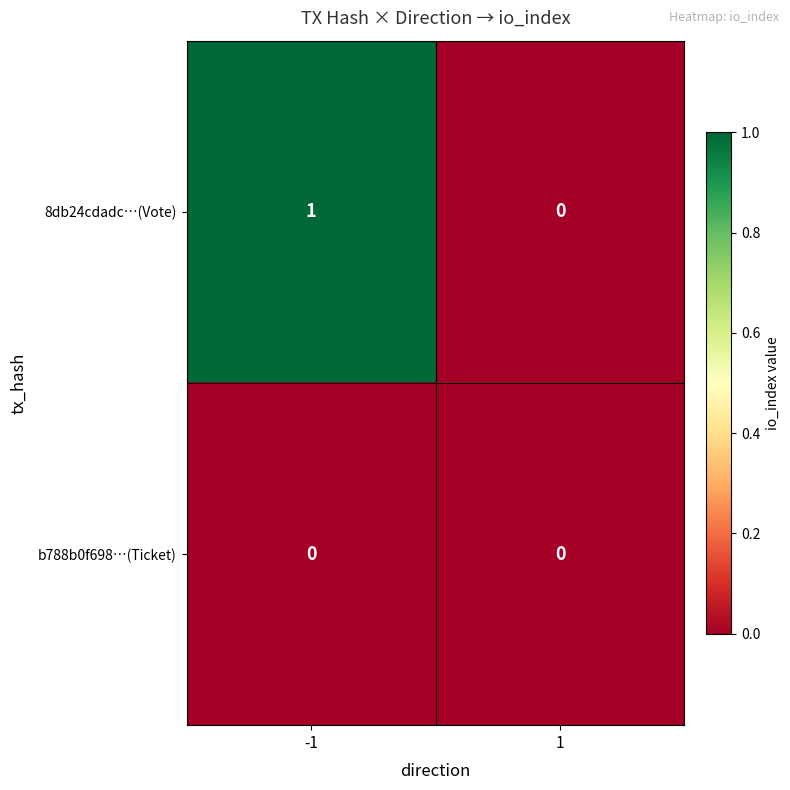

Which label corresponds to the largest value in the chart?

-1